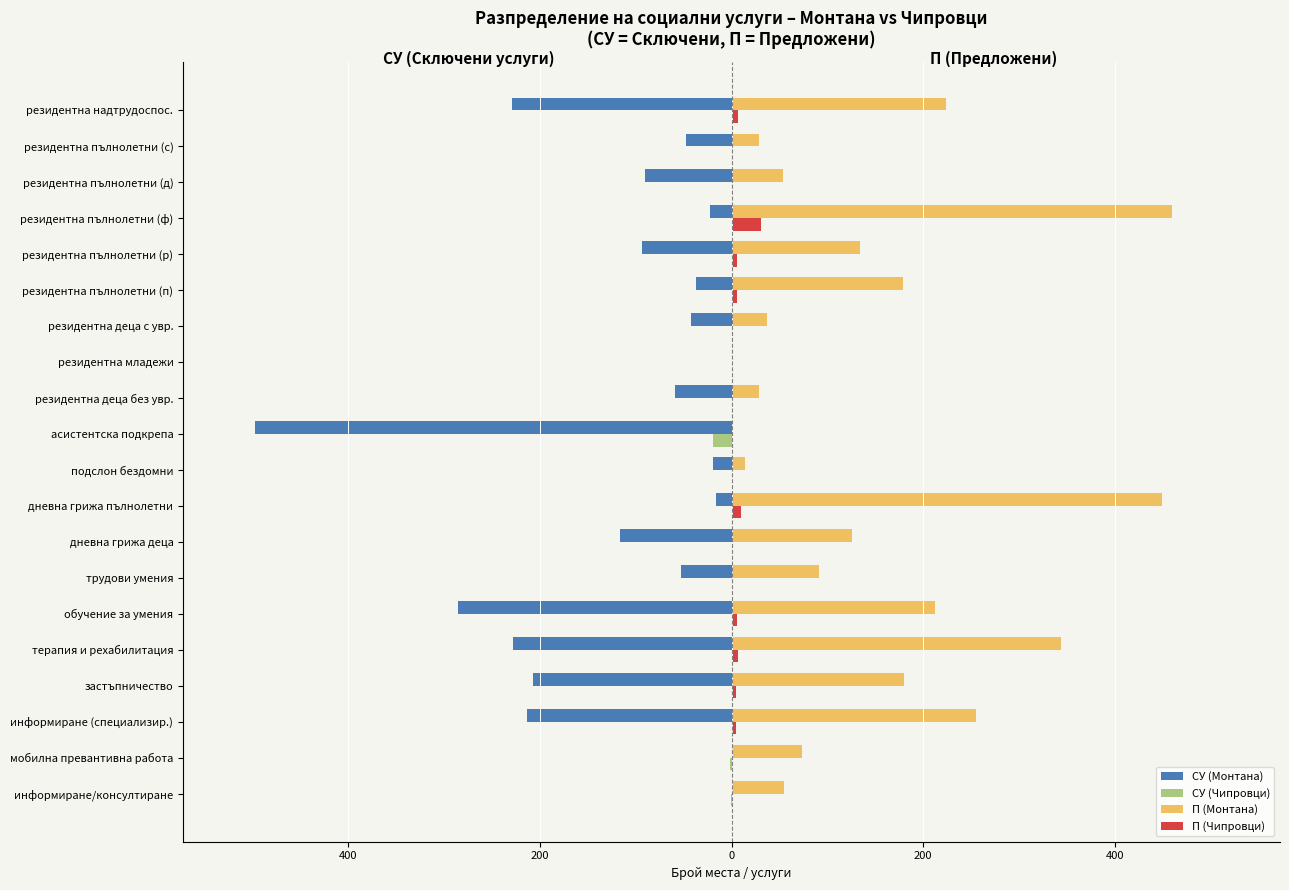

What are all the series names shown in the legend?

СУ (Монтана), СУ (Чипровци), П (Монтана), П (Чипровци)